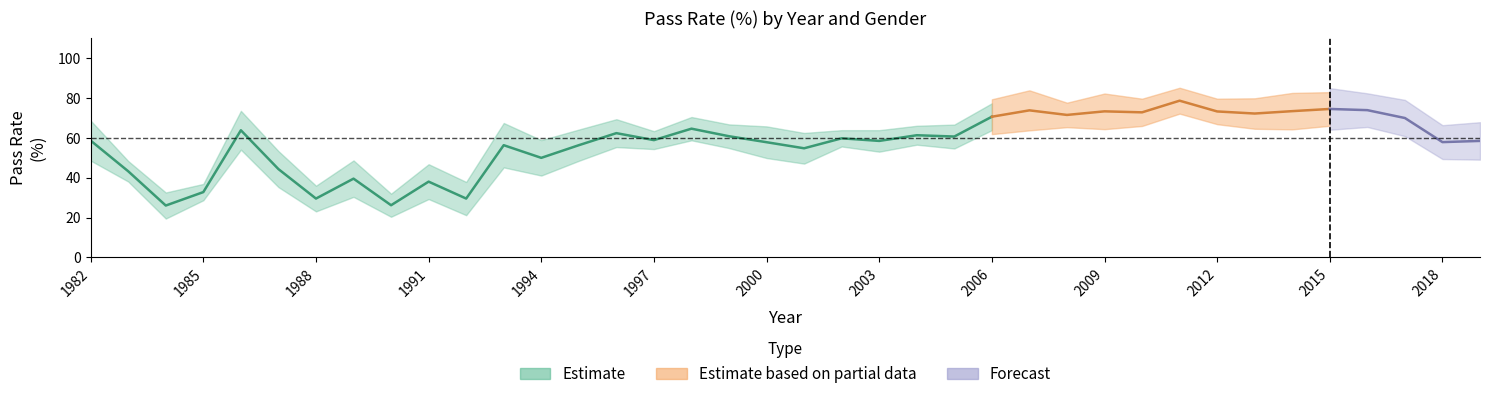

Reading right to left, transcribe all the data shown in this chart.

Pct_Male_Student_Passed: 57.1	57.4	68.9	74.4	77.0	76.6	70.6	72.9	78.2	73.7	70.4	71.4	69.8	73.4	58.7	62.1	57.1	59.7	58.5	61.8	58.9	62.8	59.4	65.4	60.2	54.9	63.5	33.9	33.3	28.0	44.7	27.1	49.4	58.1	32.9	28.6	44.4	64.7
Pct_Female_Student_Passed: 59.9	58.4	71.1	73.5	72.1	70.3	73.9	73.7	79.2	72.0	76.3	71.7	77.9	67.9	62.7	60.6	59.9	59.9	51.1	53.9	62.8	66.5	58.4	59.4	52.5	45.1	49.2	25.2	42.8	24.4	34.4	32.0	39.3	69.6	32.7	23.5	42.1	52.6